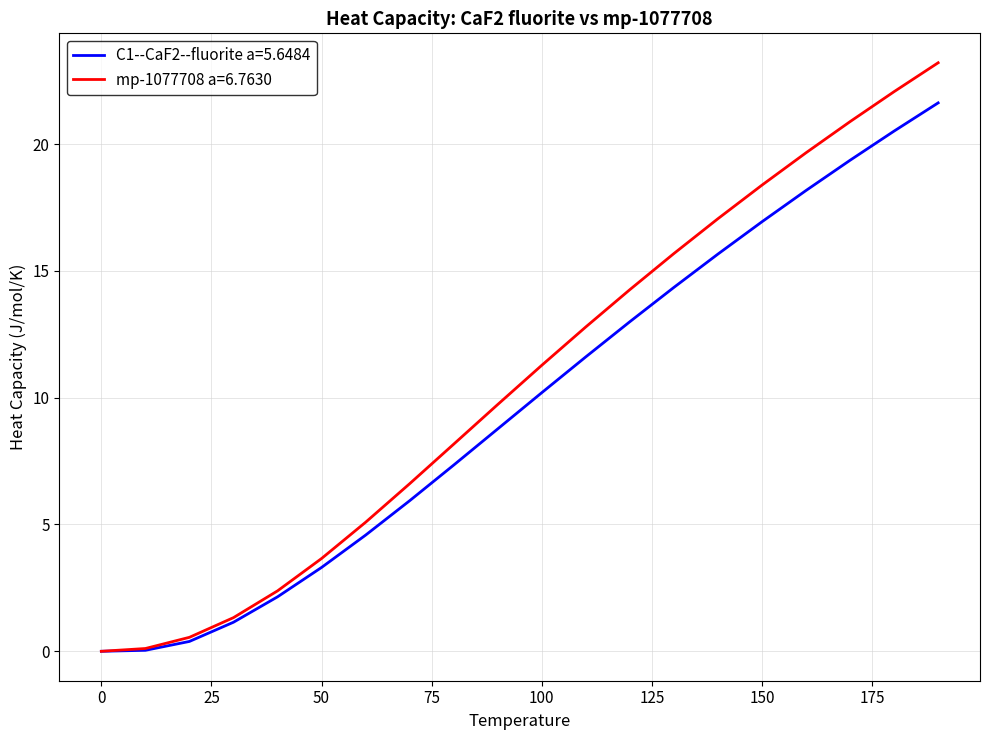

Which series has the largest range (max minus min)?

mp-1077708 a=6.7630